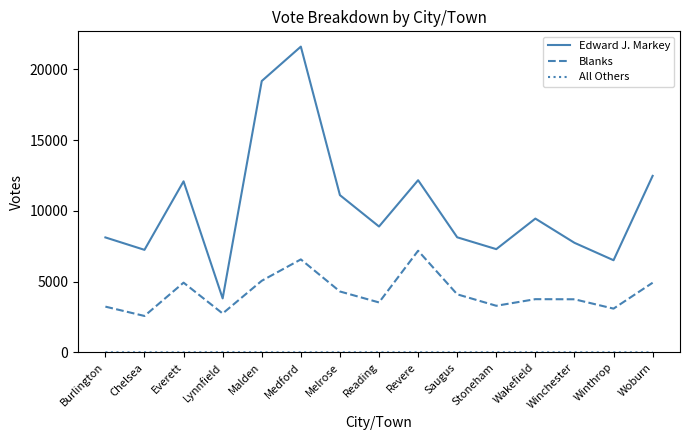

The Edward J. Markey series shows 14190 at Burlington. True or false?

False